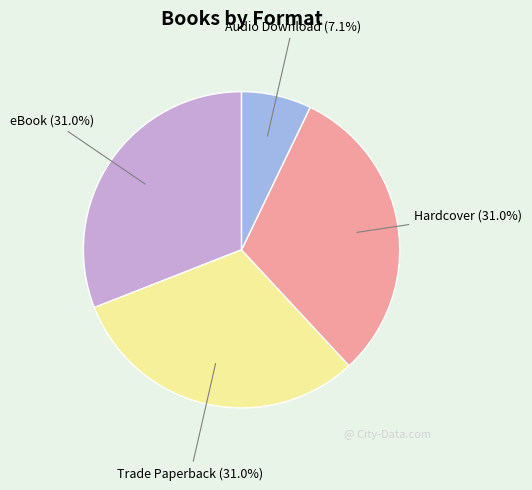

Is there any slice that represents more than half of the pie?

No